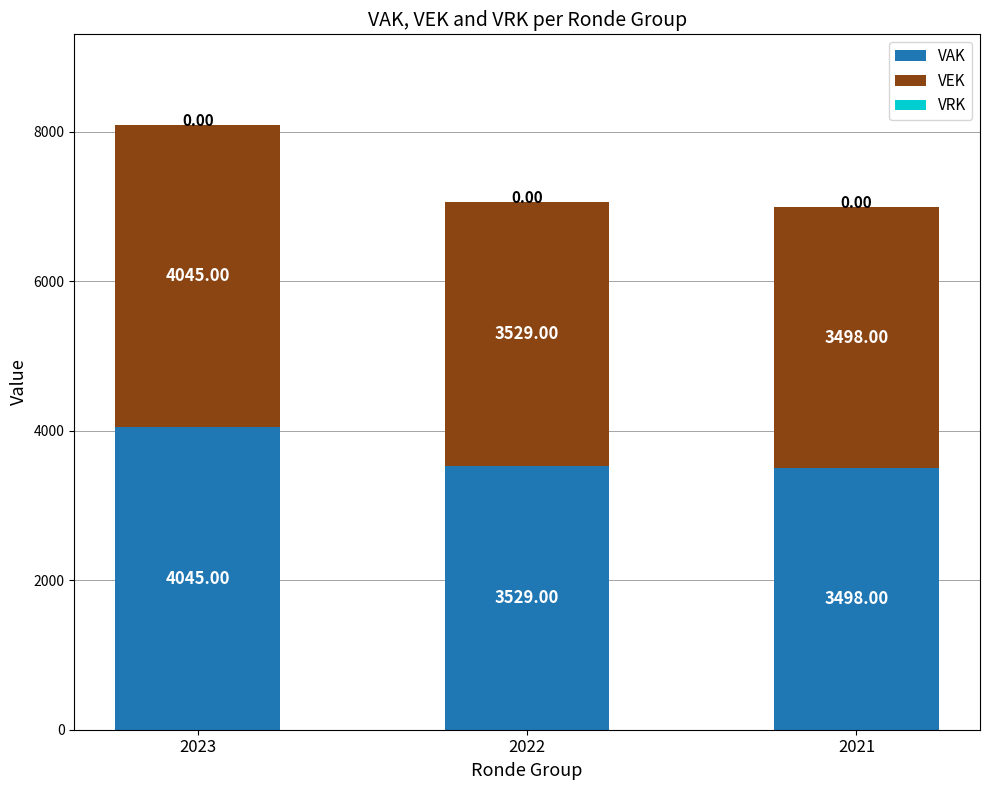

At which category is the sum across all series the highest?

2023